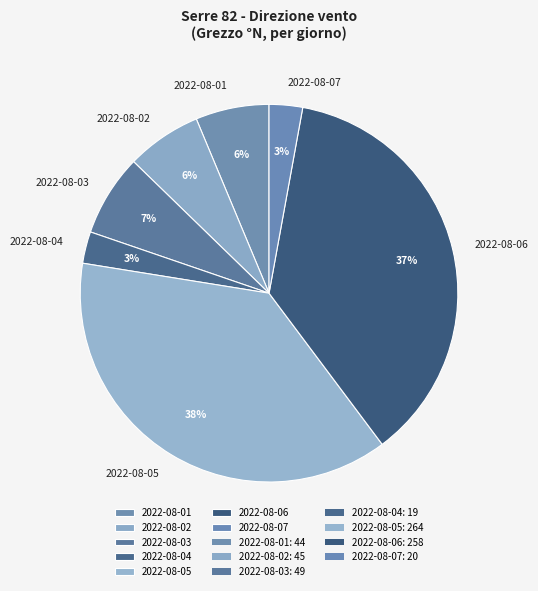

To the nearest percent, what percentage of the pie is 2022-08-04?

3%